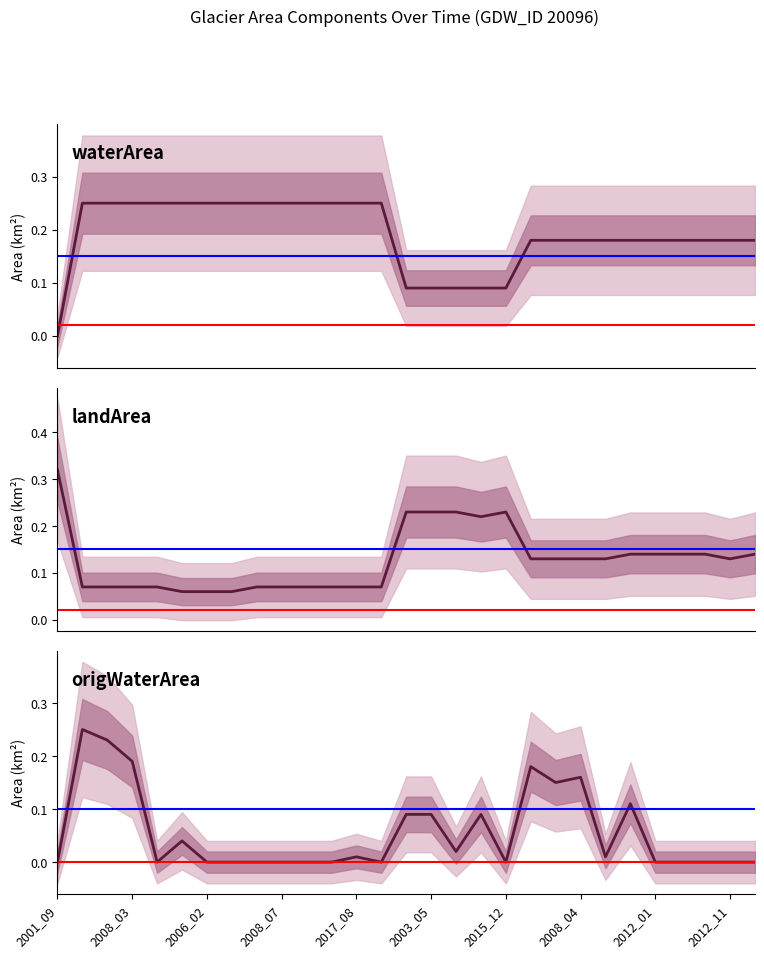

Which series ends up on top after the final intersection of landArea and waterArea?

waterArea